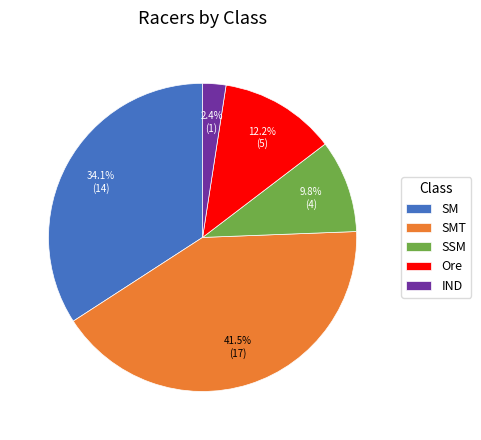

What percentage is NOT represented by SMT?

58.5%